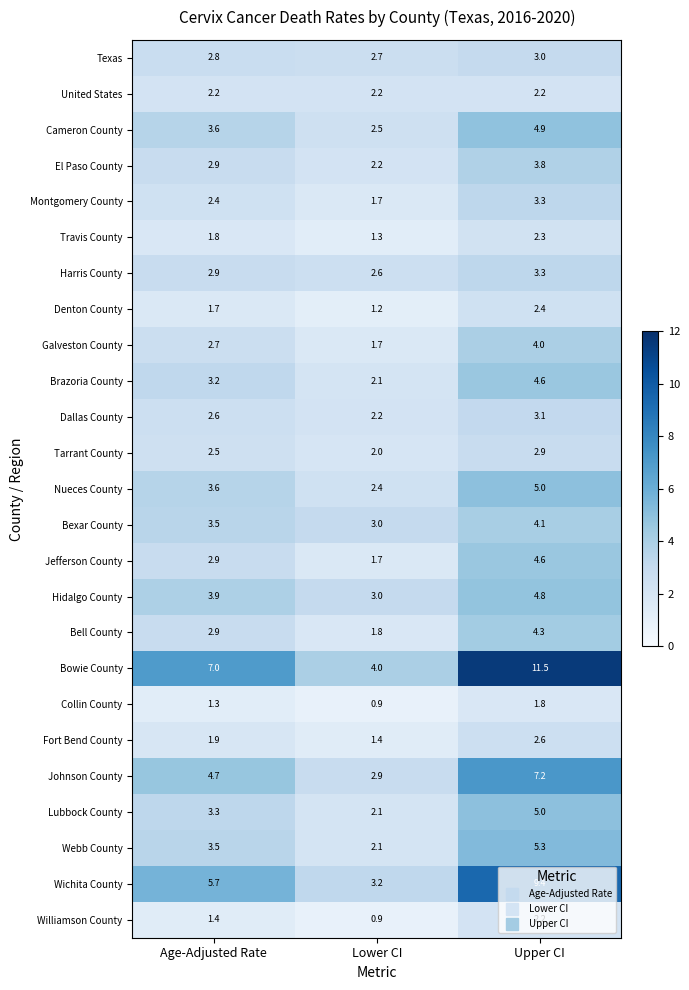

What is the total value across all series at Age-Adjusted Rate?

76.9